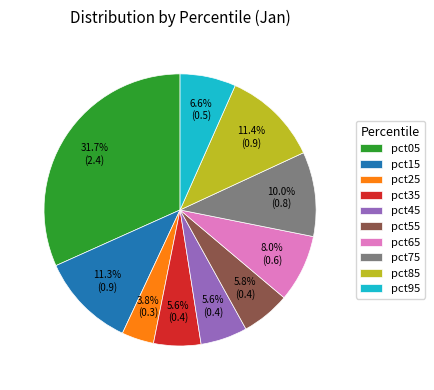

What portion of the pie excludes pct15?

88.7%